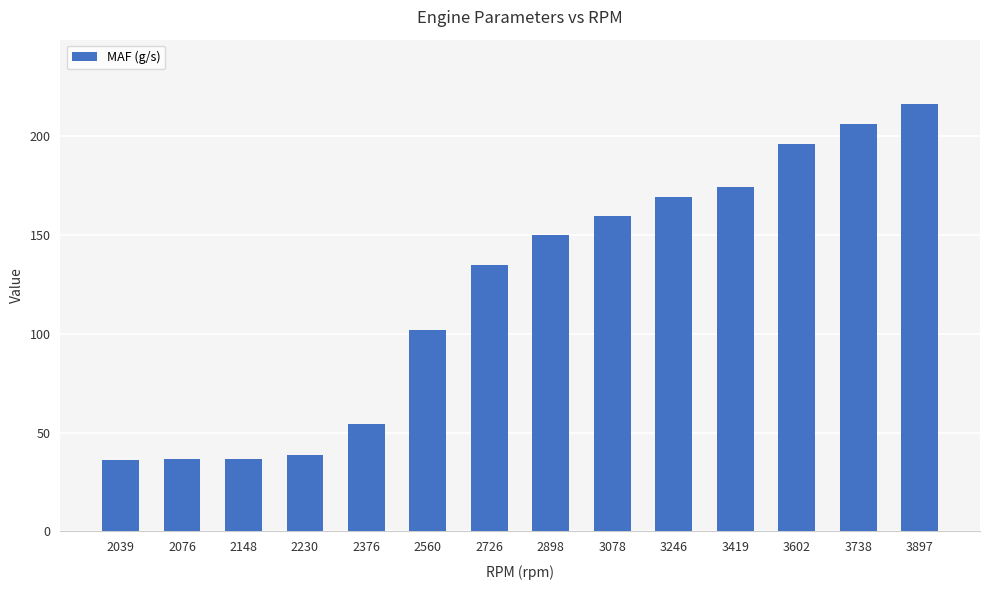

The value at 2560 is 132.9. True or false?

False